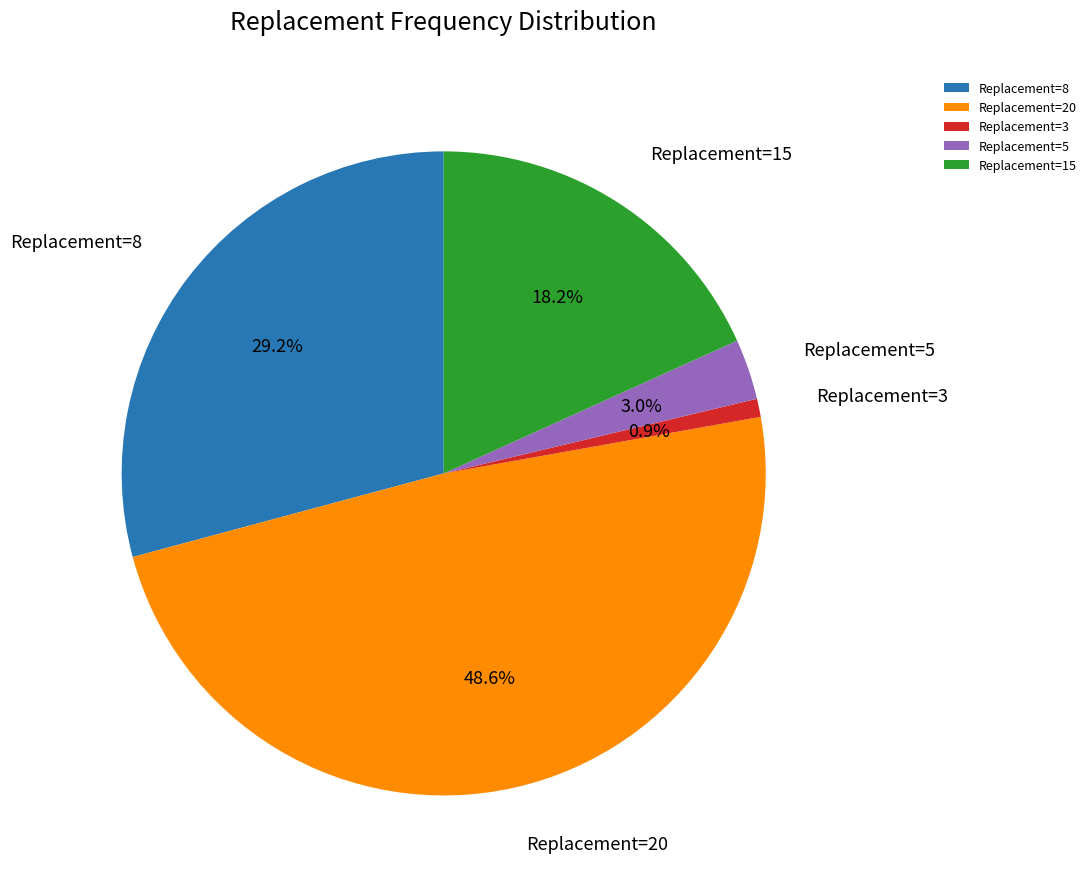

Rank the categories by value from highest to lowest.

Replacement=20, Replacement=8, Replacement=15, Replacement=5, Replacement=3